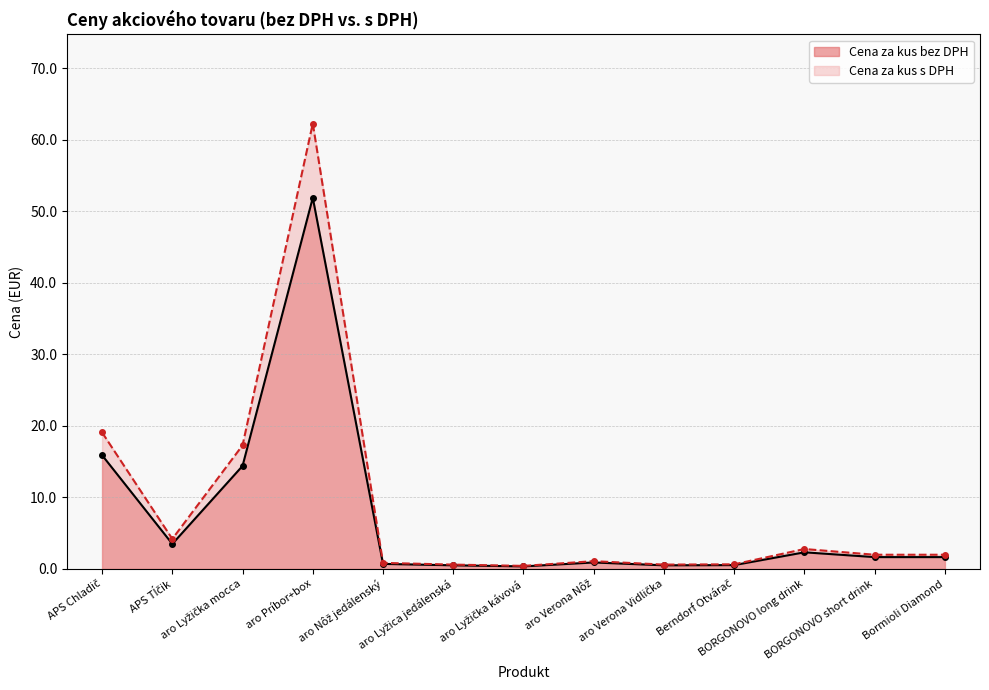

Which series changed the most between APS Tĺčik and aro Lyžica jedálenská?

Cena za kus s DPH